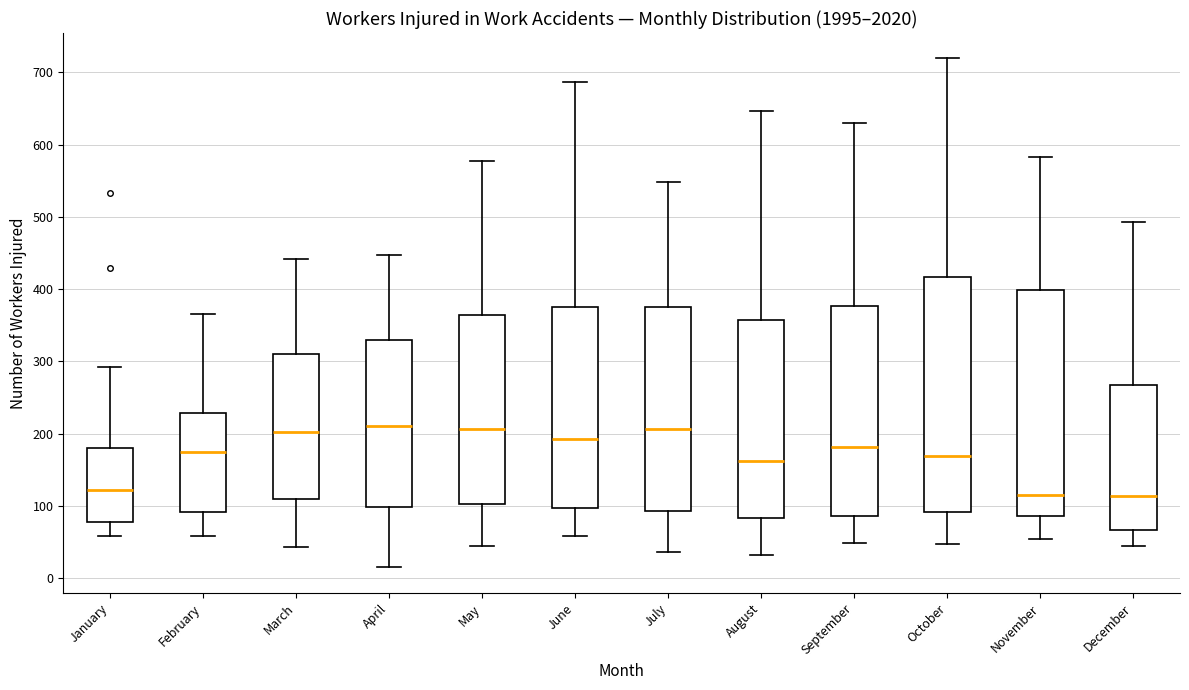

Reading left to right, read every box against the y-axis: the position of its median line, the range the box covers, and the ends of its whiskers. The values are not printed on the chart, so give them approximately, as read against the axis.

January: median 120, box 80 to 180, whiskers 60 to 290
February: median 180, box 90 to 230, whiskers 60 to 370
March: median 200, box 110 to 310, whiskers 40 to 440
April: median 210, box 100 to 330, whiskers 20 to 450
May: median 210, box 100 to 360, whiskers 50 to 580
June: median 190, box 100 to 380, whiskers 60 to 690
July: median 210, box 90 to 380, whiskers 40 to 550
August: median 160, box 80 to 360, whiskers 30 to 650
September: median 180, box 90 to 380, whiskers 50 to 630
October: median 170, box 90 to 420, whiskers 50 to 720
November: median 120, box 90 to 400, whiskers 60 to 580
December: median 110, box 70 to 270, whiskers 50 to 490